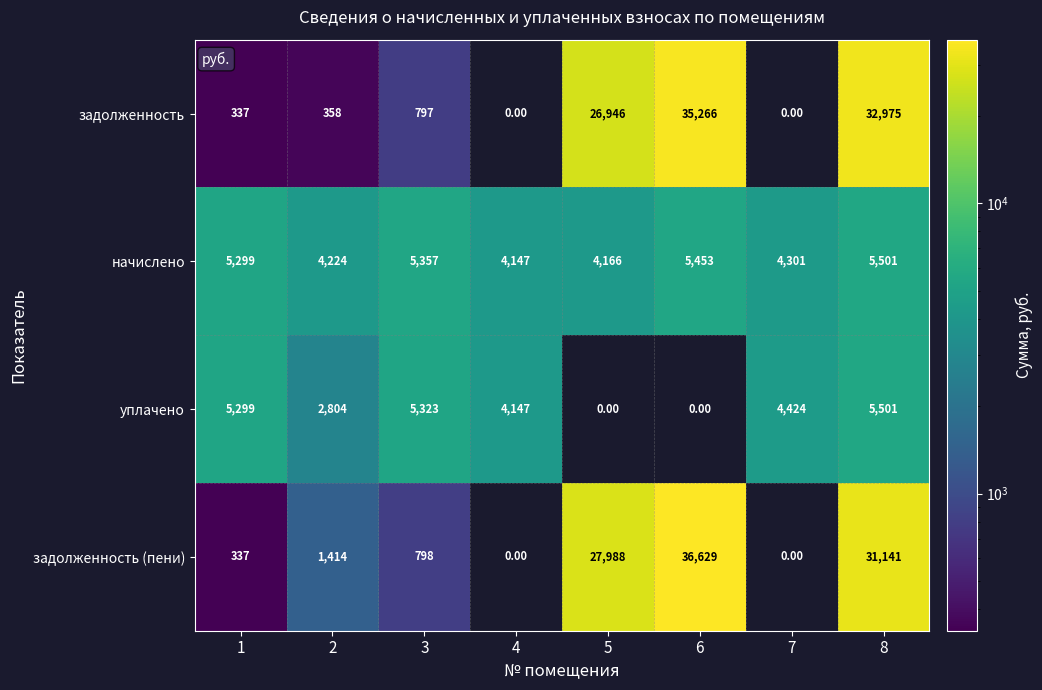

What is the average value of the задолженность (пени) series?

12288